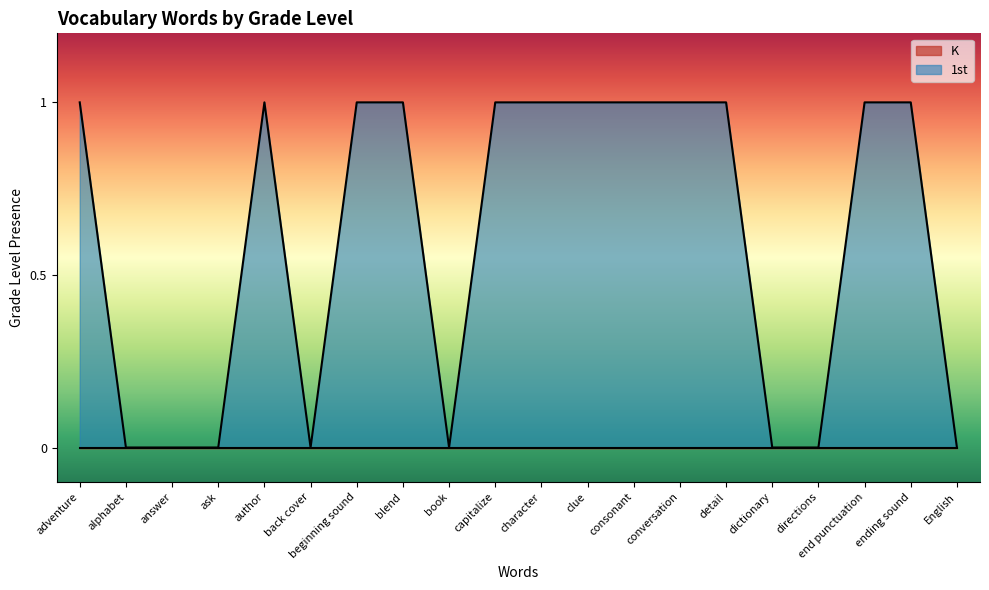

Reading left to right, extract all data points from this chart.

adventure=1	alphabet=0	answer=0	ask=0	author=1	back cover=0	beginning sound=1	blend=1	book=0	capitalize=1	character=1	clue=1	consonant=1	conversation=1	detail=1	dictionary=0	directions=0	end punctuation=1	ending sound=1	English=0